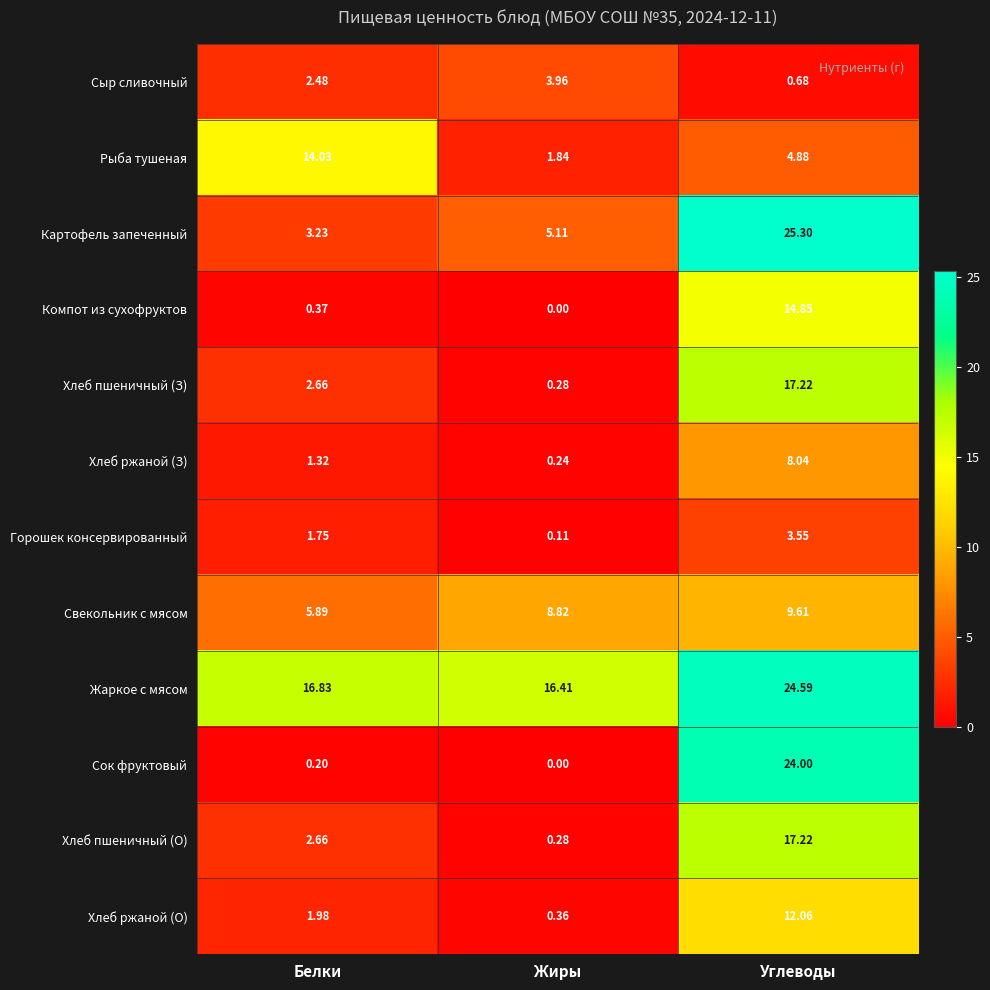

Which category has the highest value across all series?

Углеводы